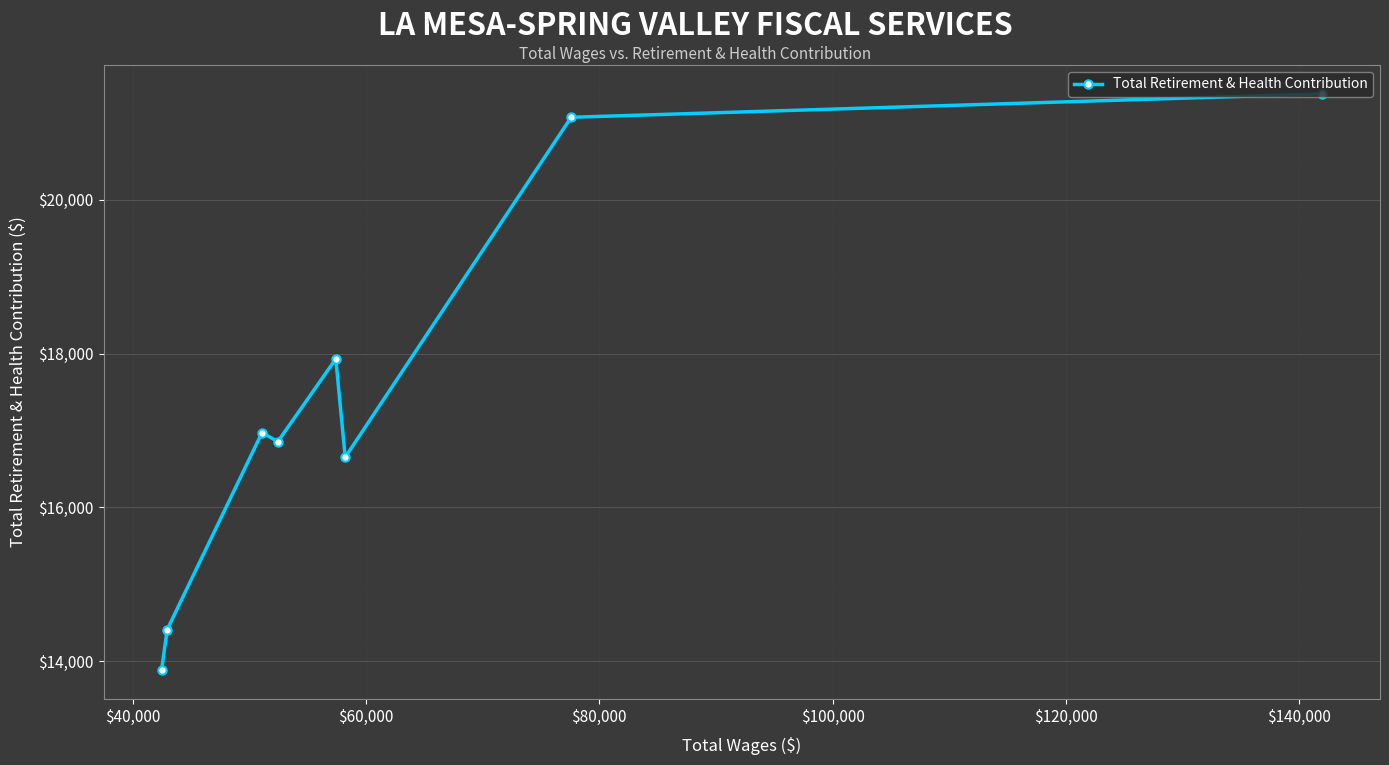

What is the difference between the maximum and second lowest values?

6962